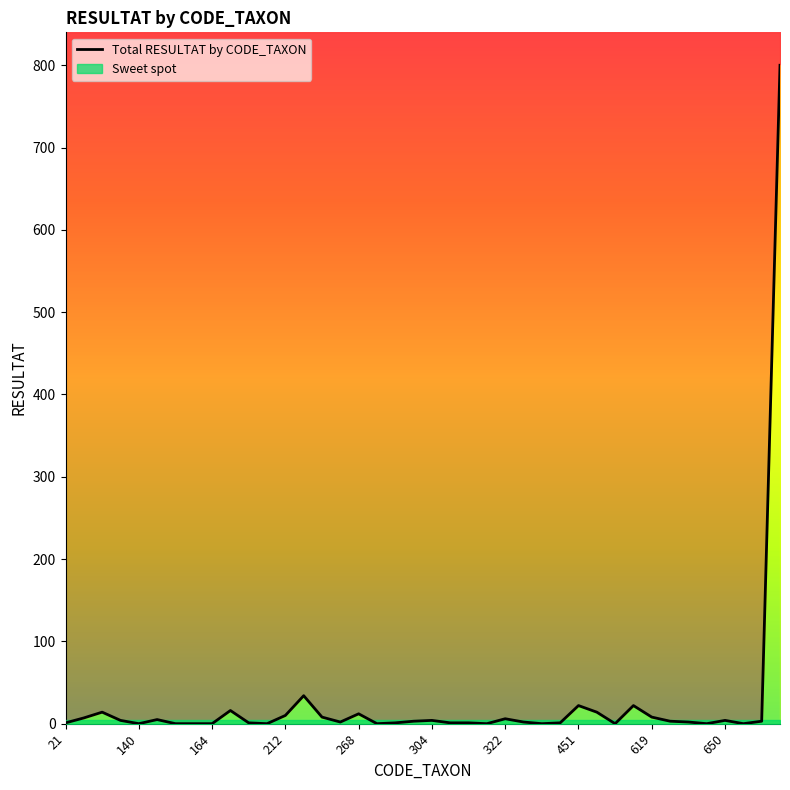

How many points are lower than both their immediate neighbors (excluding endpoints)?

9